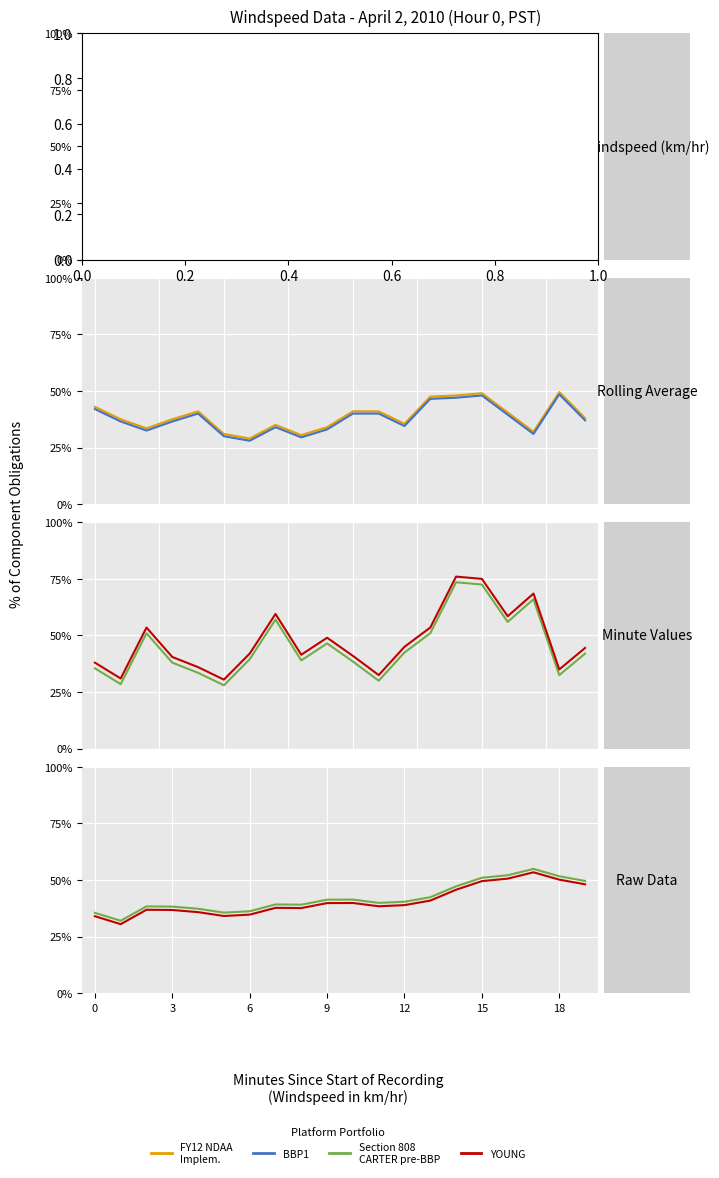

At which category is the sum across all series the highest?

15